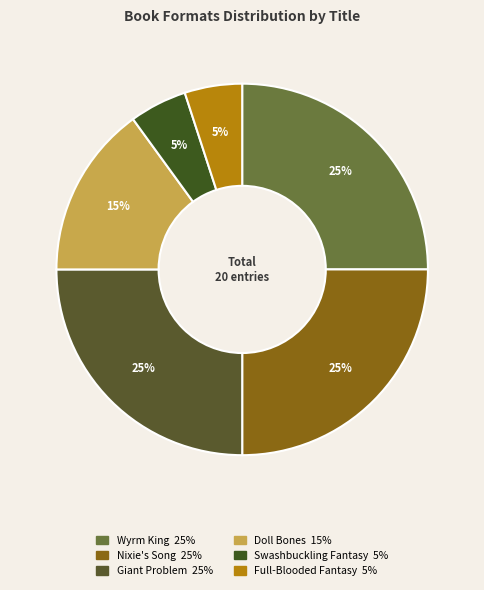

To the nearest percent, what percentage of the pie is Swashbuckling Fantasy?

5%